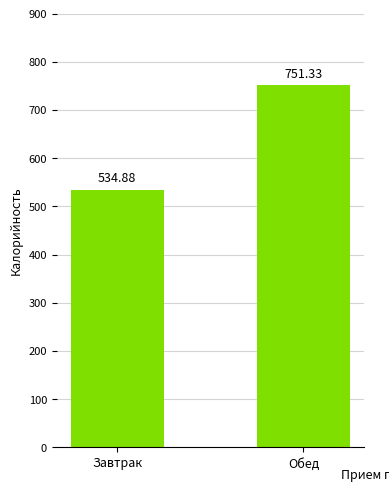

What is the sum of the values at Завтрак and Обед?

1286.2